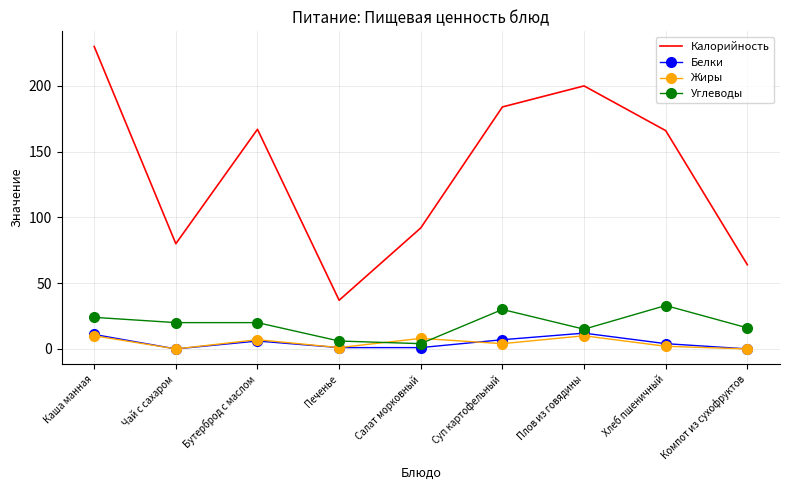

The value of Калорийность at Суп картофельный is 184. True or false?

True